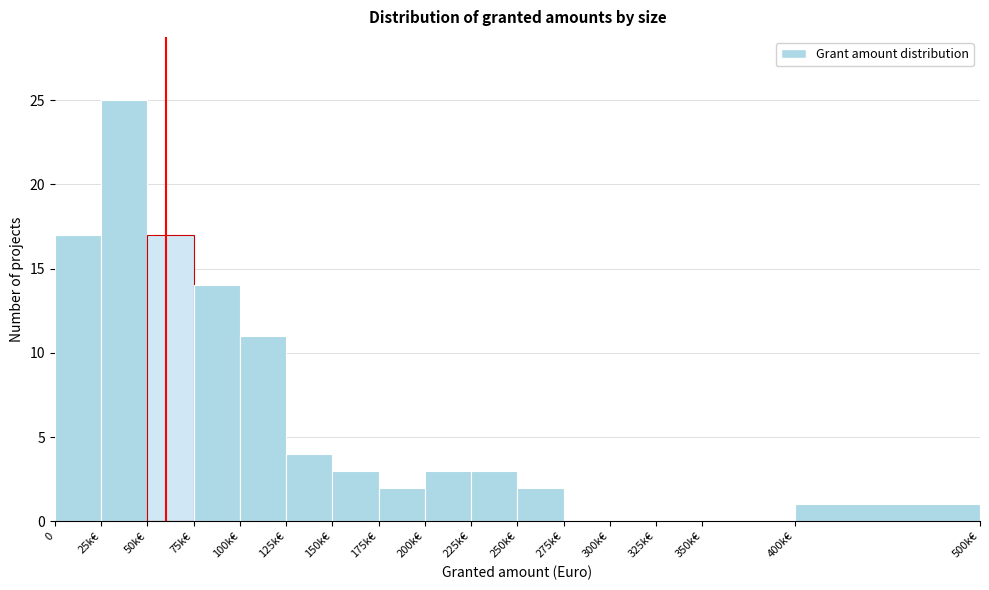

Reading right to left, transcribe all the data shown in this chart.

400k€=1	350k€=0	325k€=0	300k€=0	275k€=0	250k€=2	225k€=3	200k€=3	175k€=2	150k€=3	125k€=4	100k€=11	75k€=14	50k€=17	25k€=25	0=17